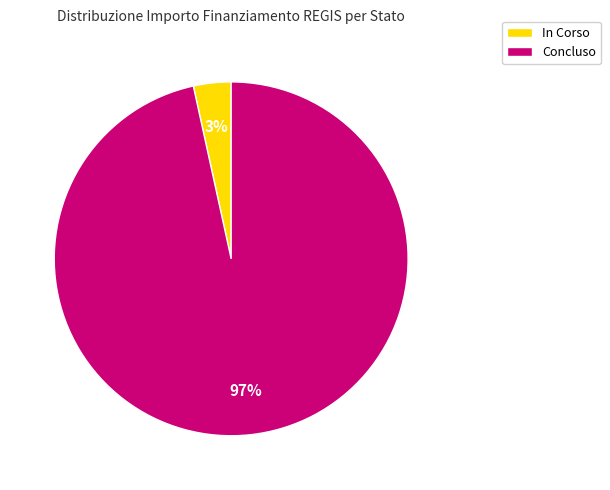

True or false: In Corso accounts for 3% of the total.

True